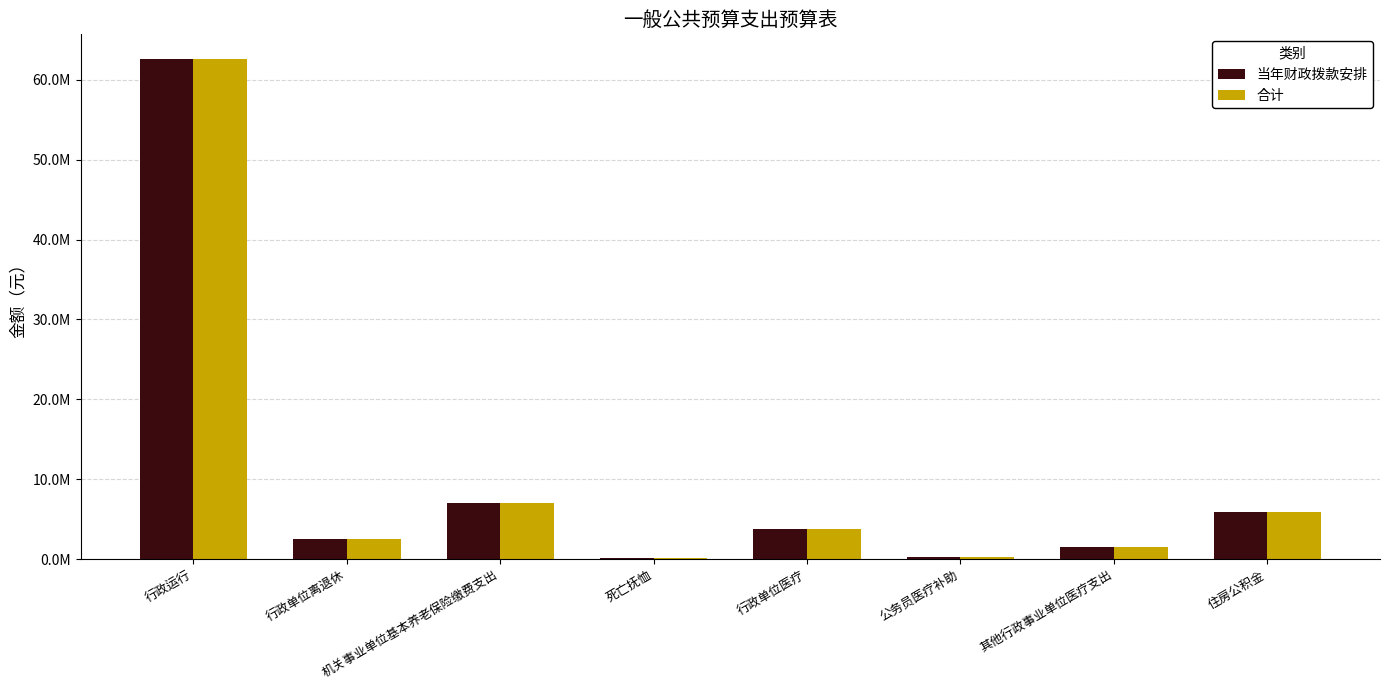

What is the difference between the maximum and minimum values in the 当年财政拨款安排 series?

62493590.9